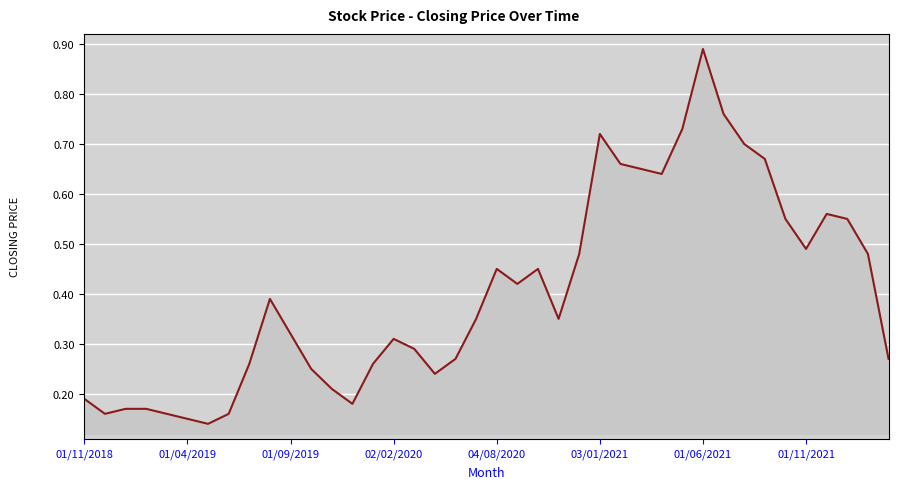

Does the chart display data point markers on the line(s)?

No